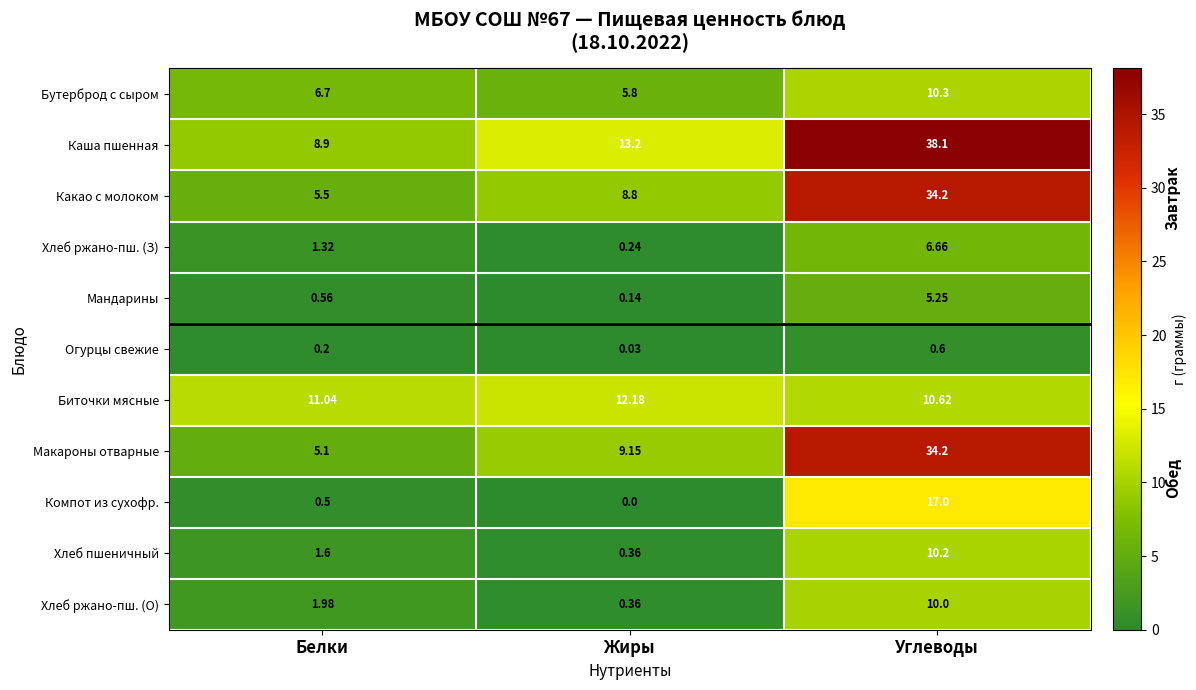

Where does the Каша пшенная series first go above 13?

Жиры